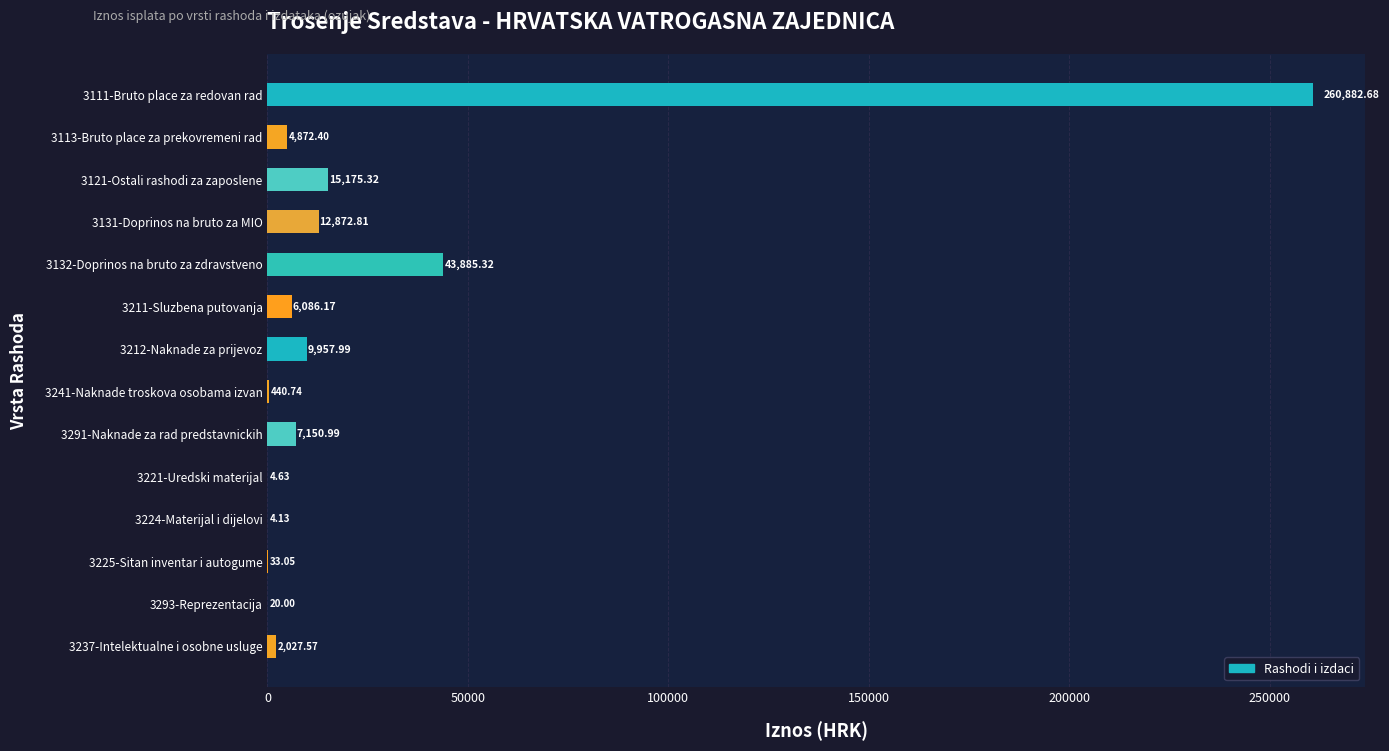

Which has a higher value, 3212-Naknade za prijevoz or 3132-Doprinos na bruto za zdravstveno?

3132-Doprinos na bruto za zdravstveno